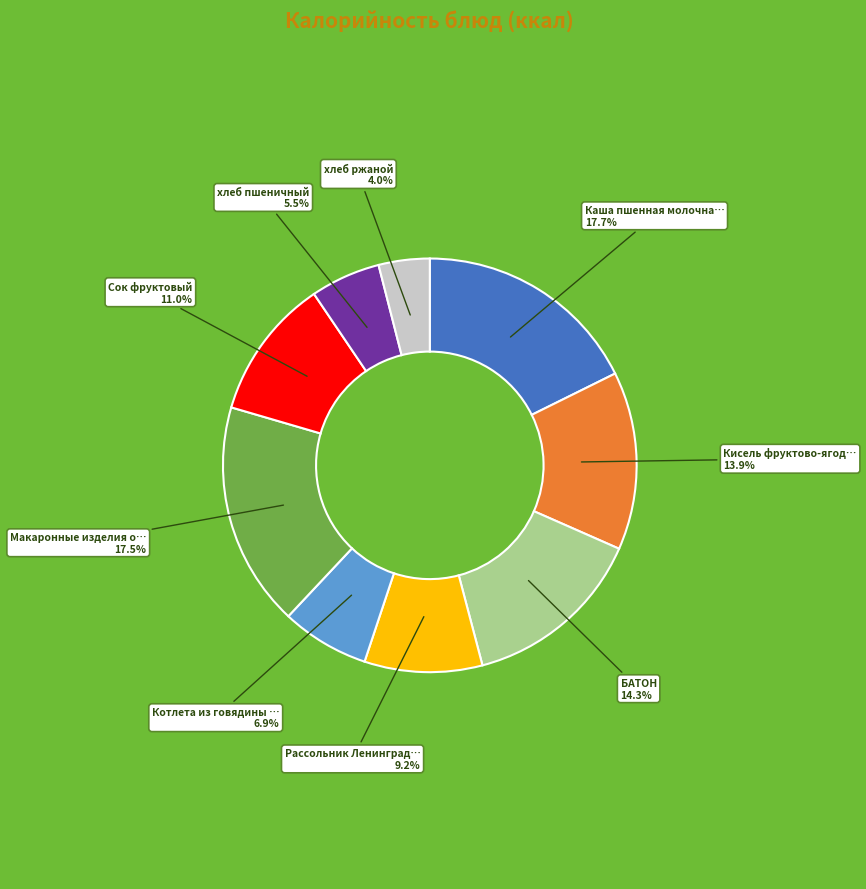

Does any single category account for the majority?

No